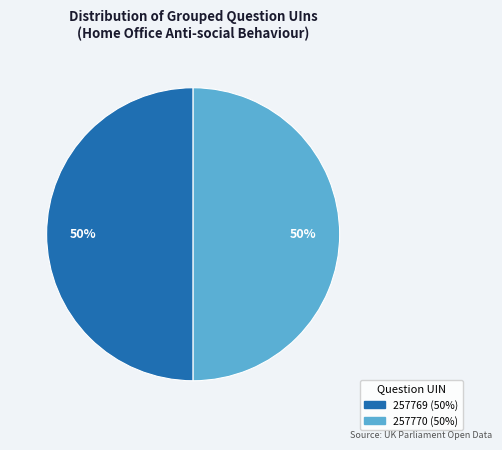

What percentage is the 257769 slice, to the nearest percent?

50%